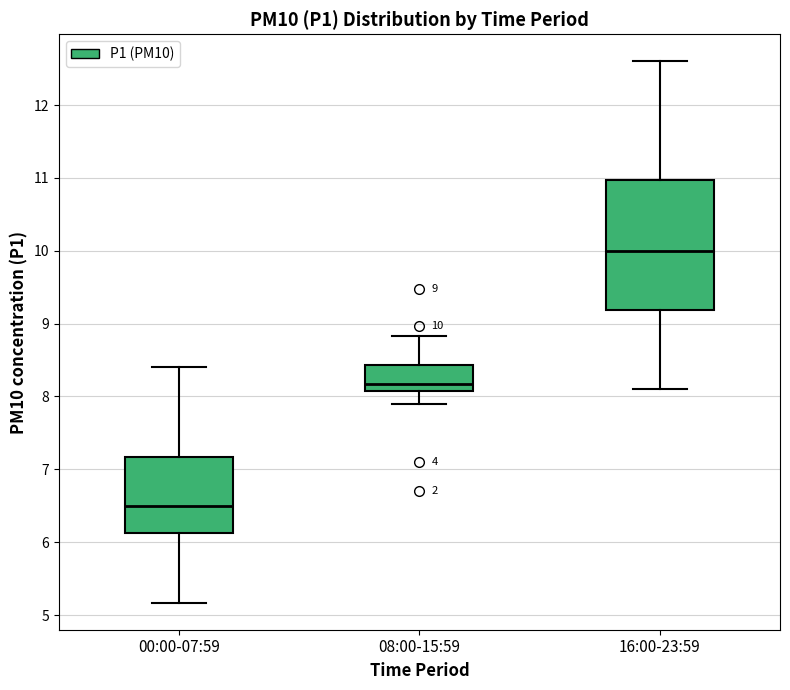

Which box's median line is the lowest?

00:00-07:59